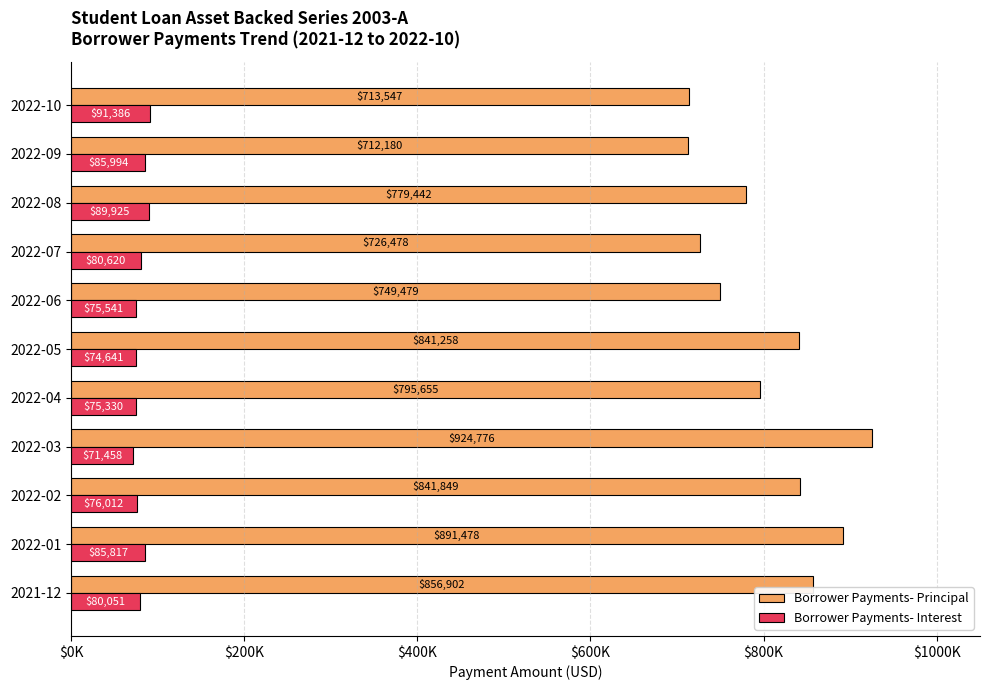

What is the average value of the Borrower Payments- Interest series?

80615.8